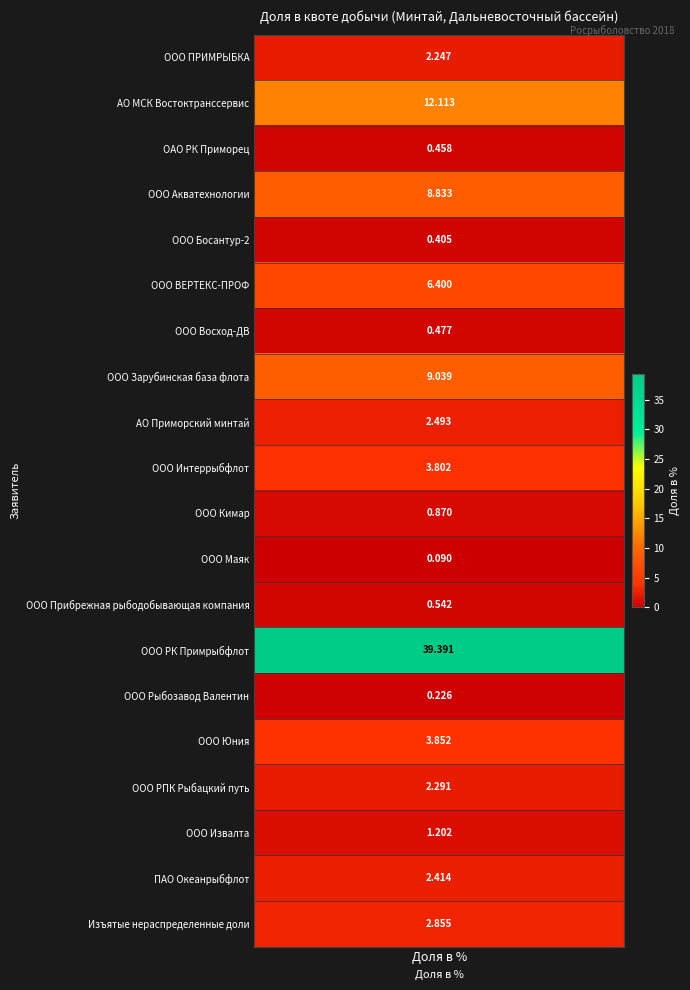

Rank the categories by value from lowest to highest.

ООО Маяк, ООО Рыбозавод Валентин, ООО Босантур-2, ОАО РК Приморец, ООО Восход-ДВ, ООО Прибрежная рыбодобывающая компания, ООО Кимар, ООО Извалта, ООО ПРИМРЫБКА, ООО РПК Рыбацкий путь, ПАО Океанрыбфлот, АО Приморский минтай, Изъятые нераспределенные доли, ООО Интеррыбфлот, ООО Юния, ООО ВЕРТЕКС-ПРОФ, ООО Акватехнологии, ООО Зарубинская база флота, АО МСК Востоктранссервис, ООО РК Примрыбфлот